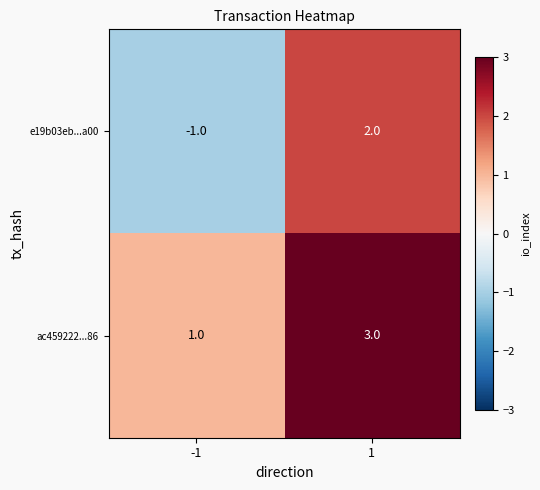

Reading left to right, transcribe all the data shown in this chart.

e19b03eb...a00: -1=-1	1=2
ac459222...86: -1=1	1=3